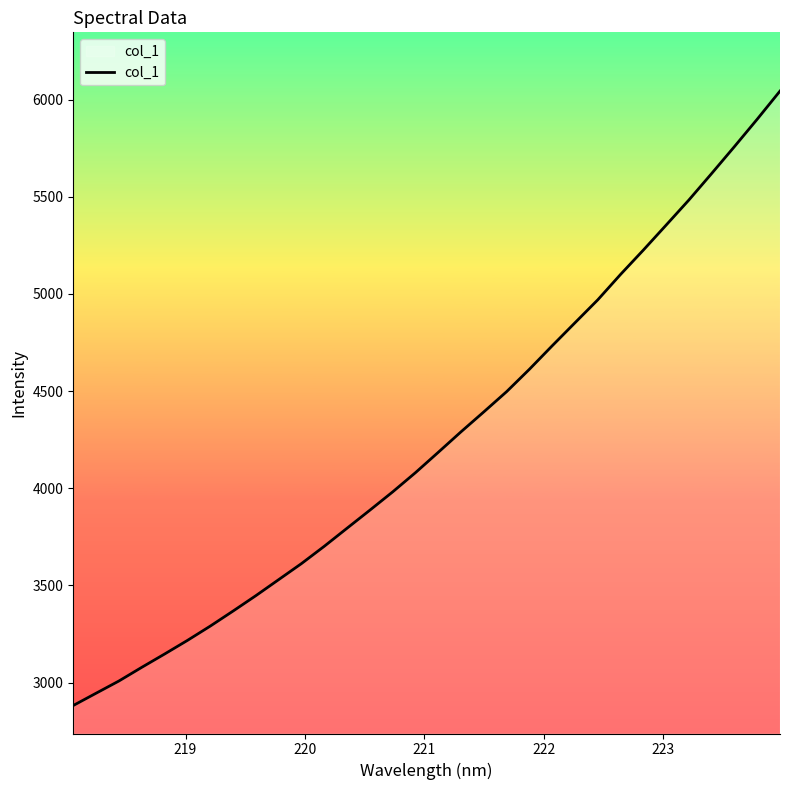

What is the difference between the maximum and minimum values?

3161.6